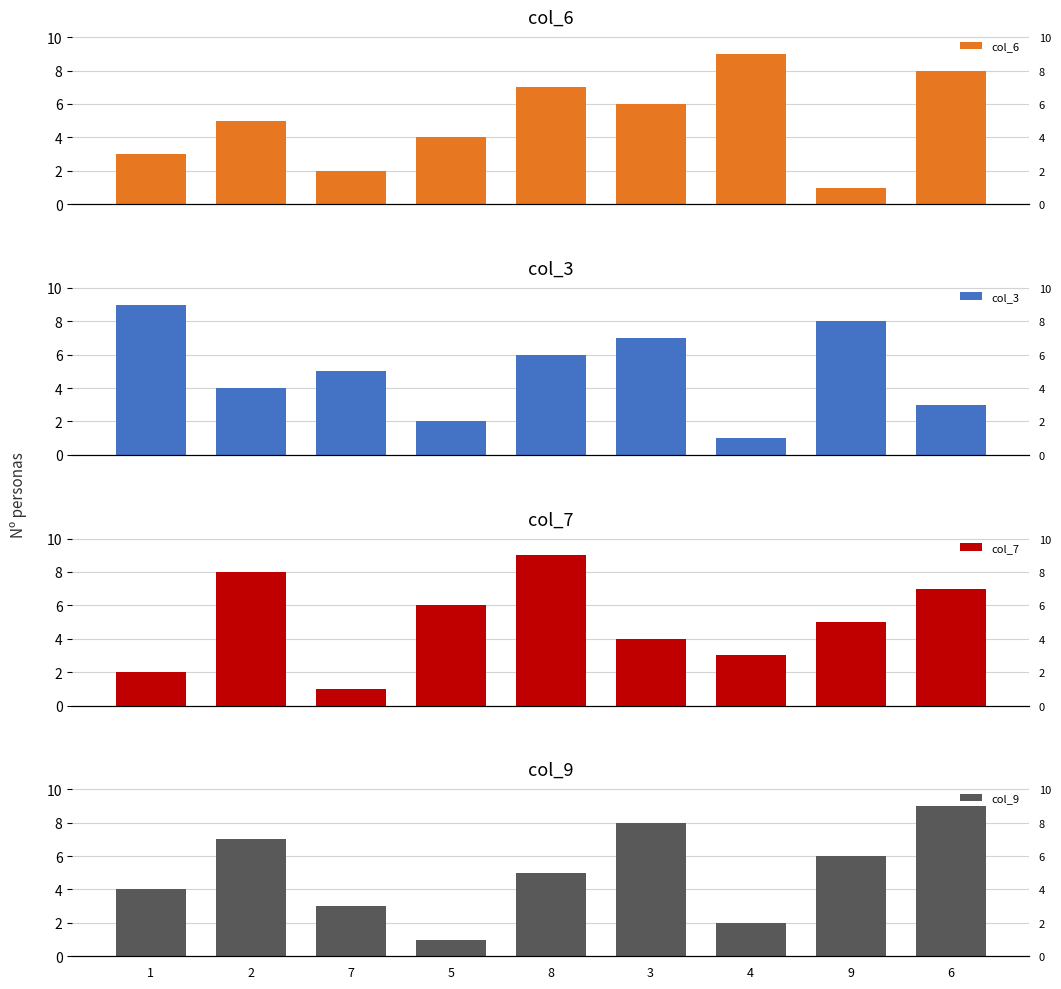

What is the spread (max minus min) of values at 9?

7